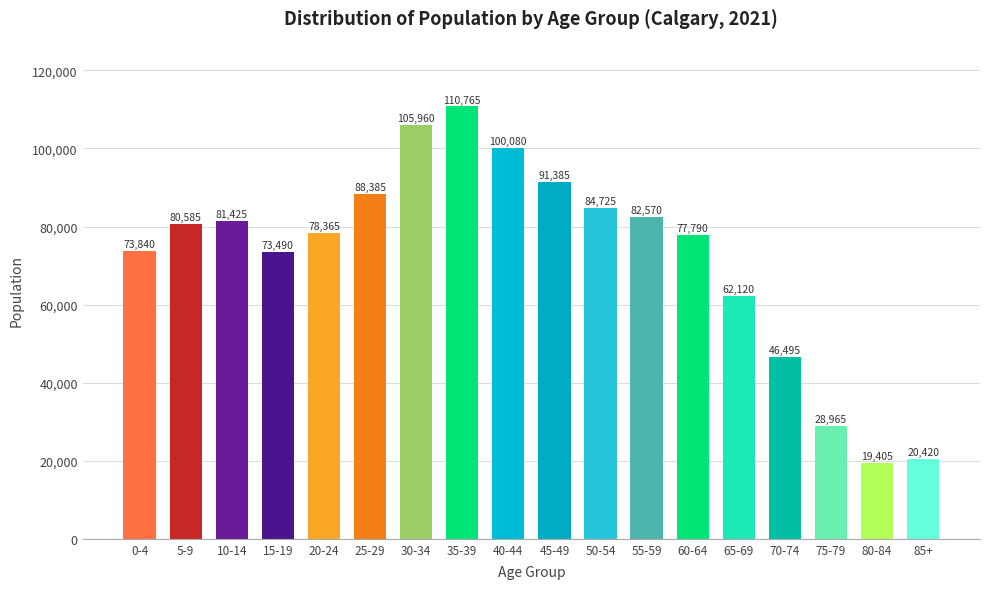

Reading left to right, list all the values displayed in this chart.

73840	80585	81425	73490	78365	88385	105960	110765	100080	91385	84725	82570	77790	62120	46495	28965	19405	20420